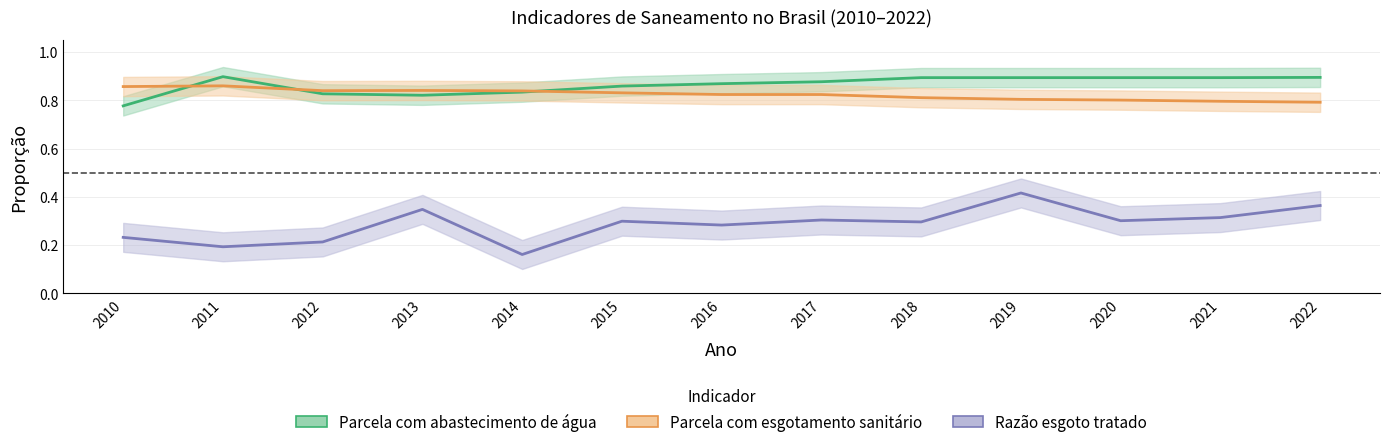

True or false: Razão esgoto tratado and Parcela com esgotamento sanitário intersect in this chart.

False